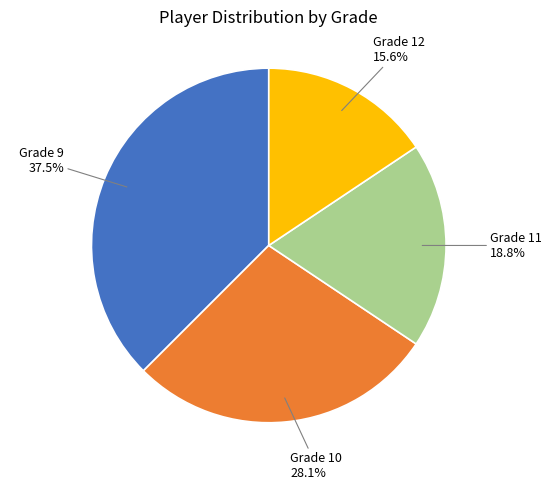

Is there a majority slice in this chart?

No